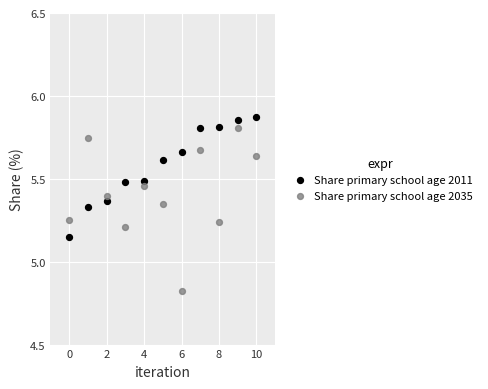

Which series contains the lowest Y value?

Share primary school age 2035